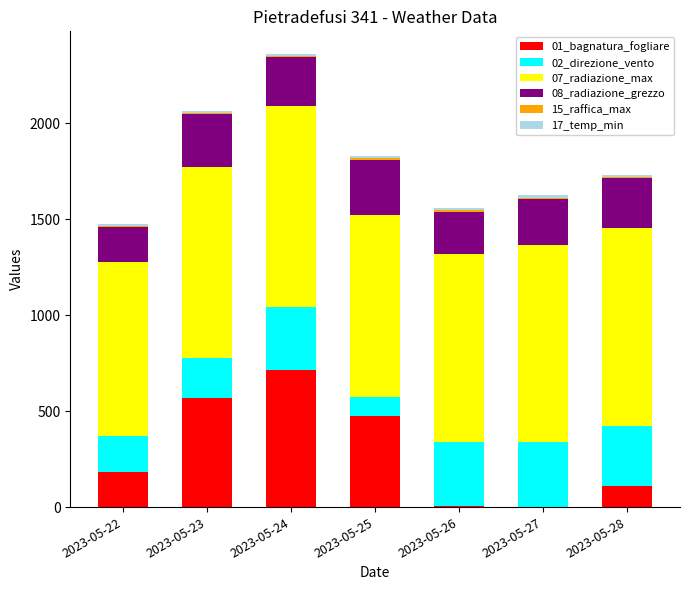

What is the maximum value for 01_bagnatura_fogliare?

713.4